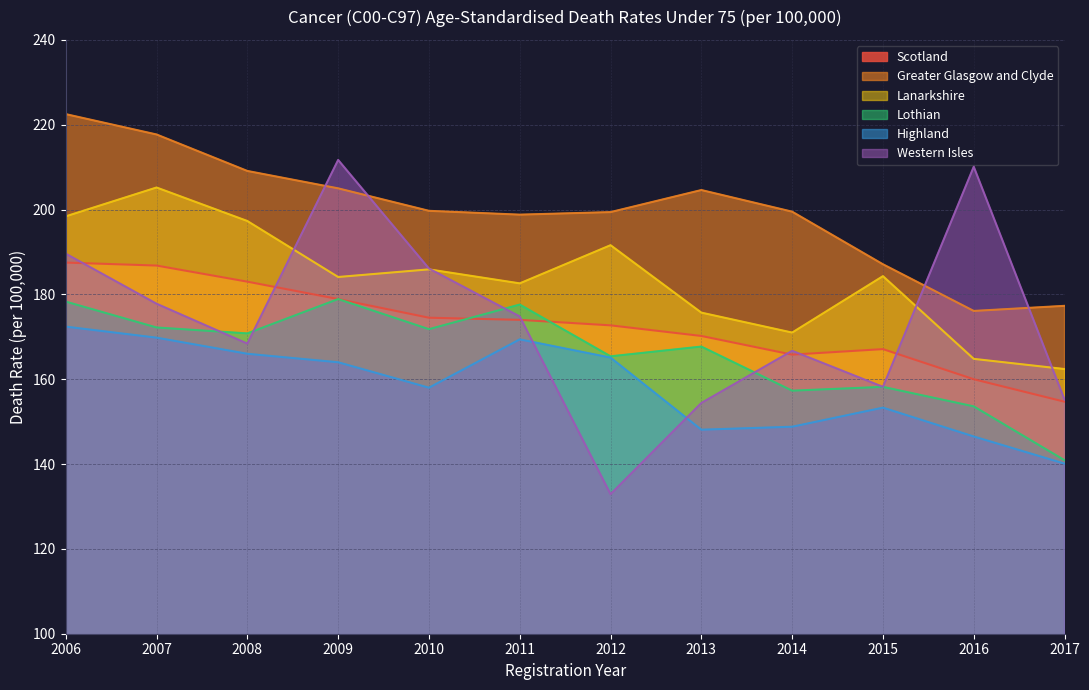

Between 2012 and 2011, which is larger?

2011